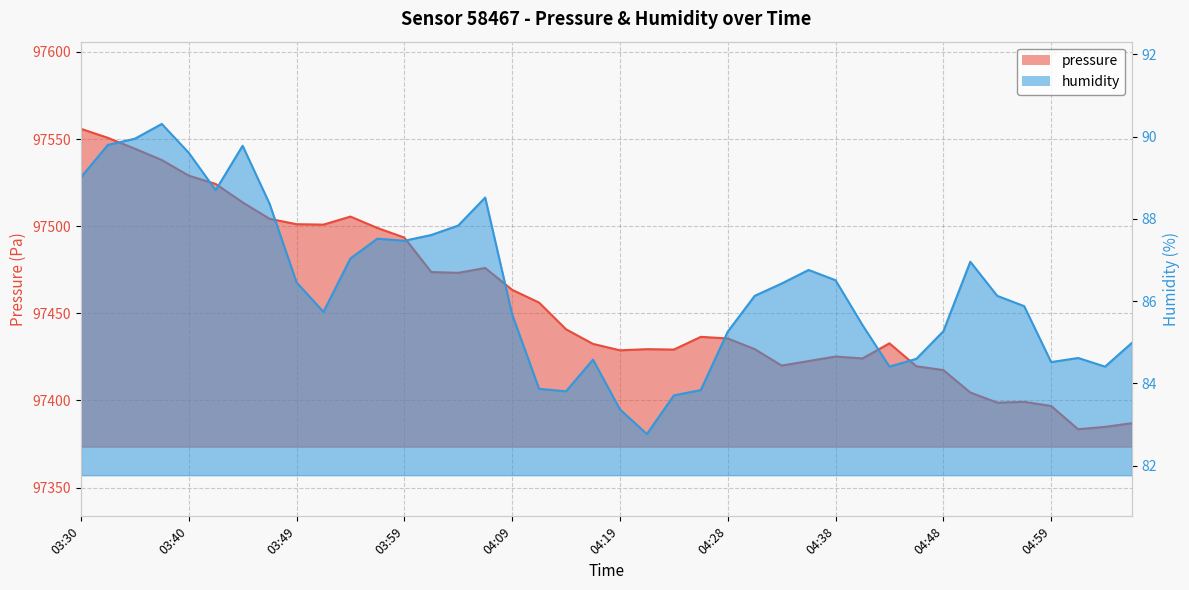

At which label does humidity reach its minimum?

04:21